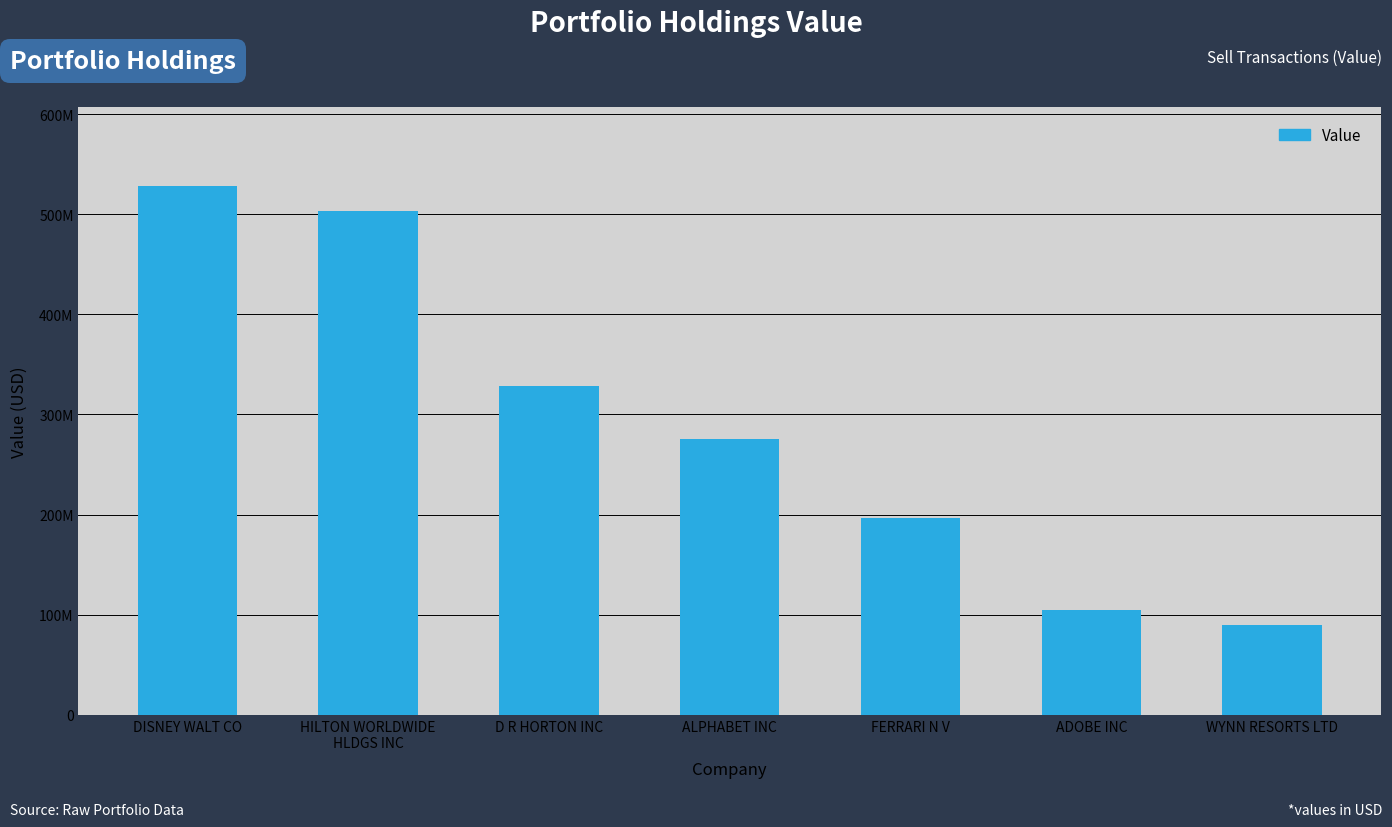

Which label corresponds to the largest value in the chart?

DISNEY WALT CO